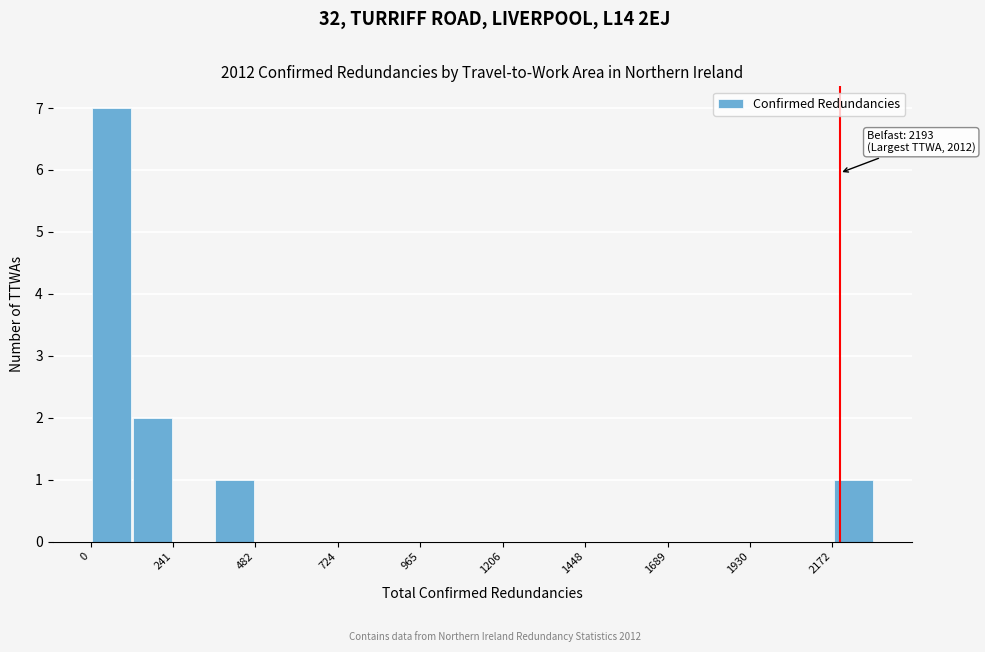

Read against the x-axis, roughly where is the centre of the tallest bar?

50